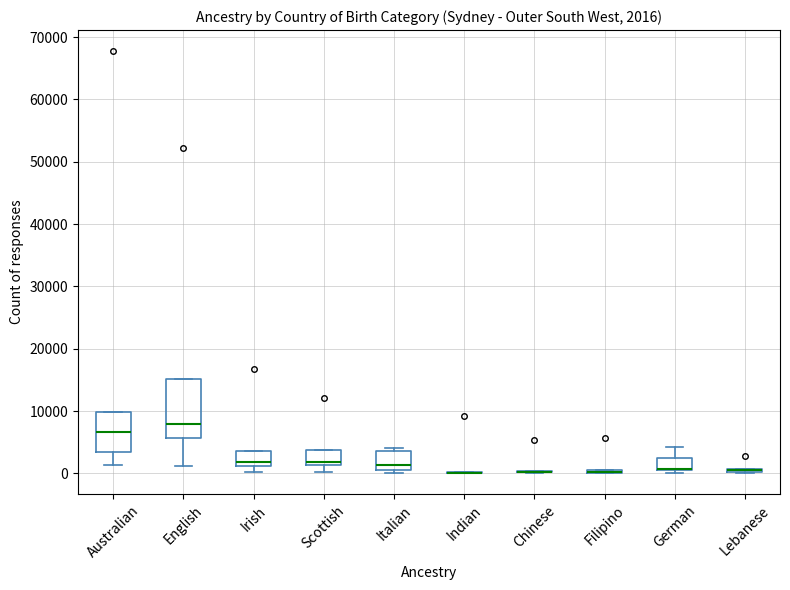

Which box is the tallest, from its lower edge to its upper edge?

English